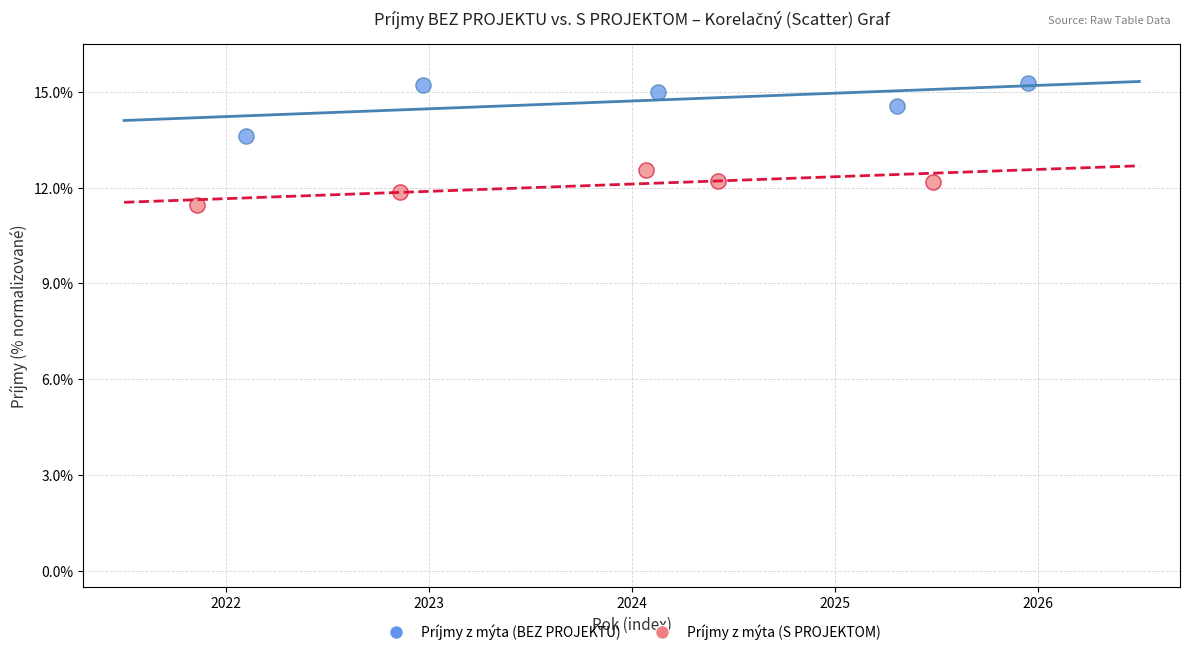

Which series contains the highest Y value?

Príjmy z mýta (BEZ PROJEKTU)